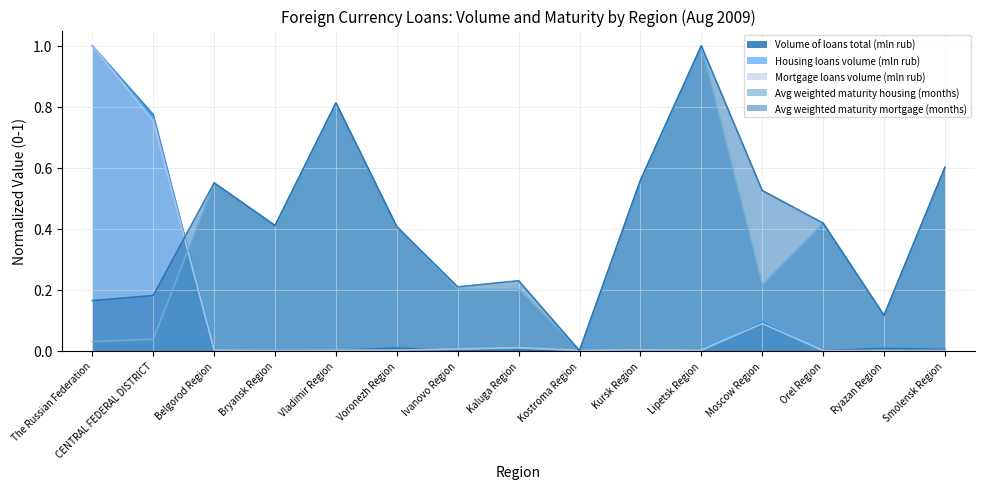

How many values in the Avg weighted maturity housing (months) series exceed 0?

14